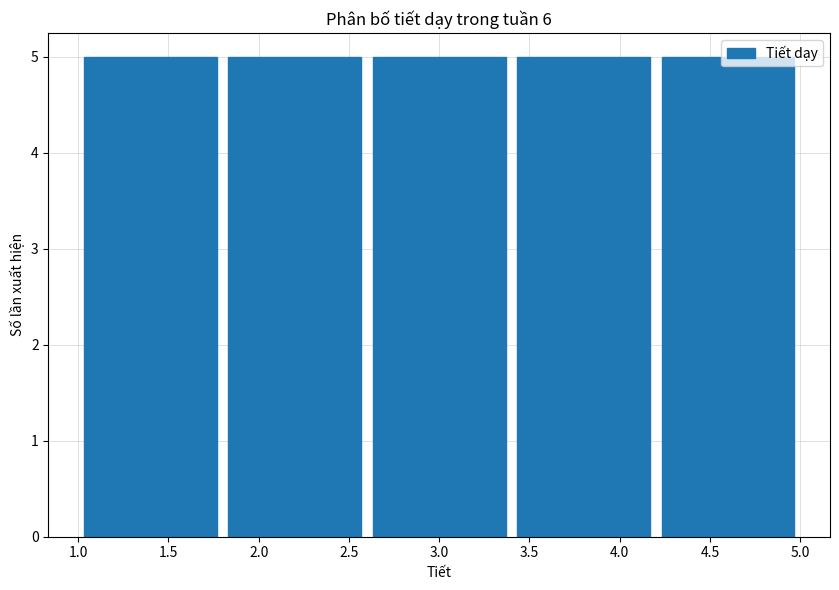

Reading left to right, list every bar in this chart as the range it spans on the x-axis followed by its height. The values are not printed on the chart, so give them approximately, as read against the axis.

1.0 to 1.8: 5
1.8 to 2.6: 5
2.6 to 3.4: 5
3.4 to 4.2: 5
4.2 to 5.0: 5